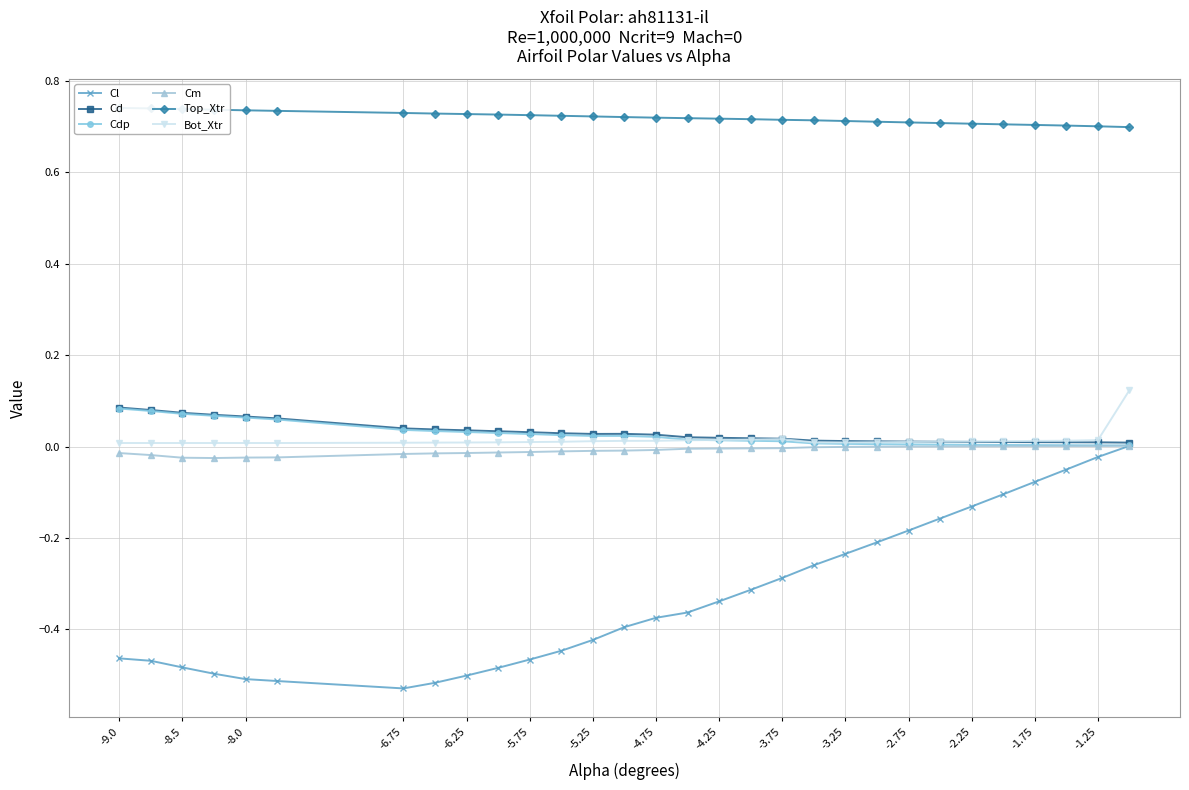

How many lines are shown in the chart?

6